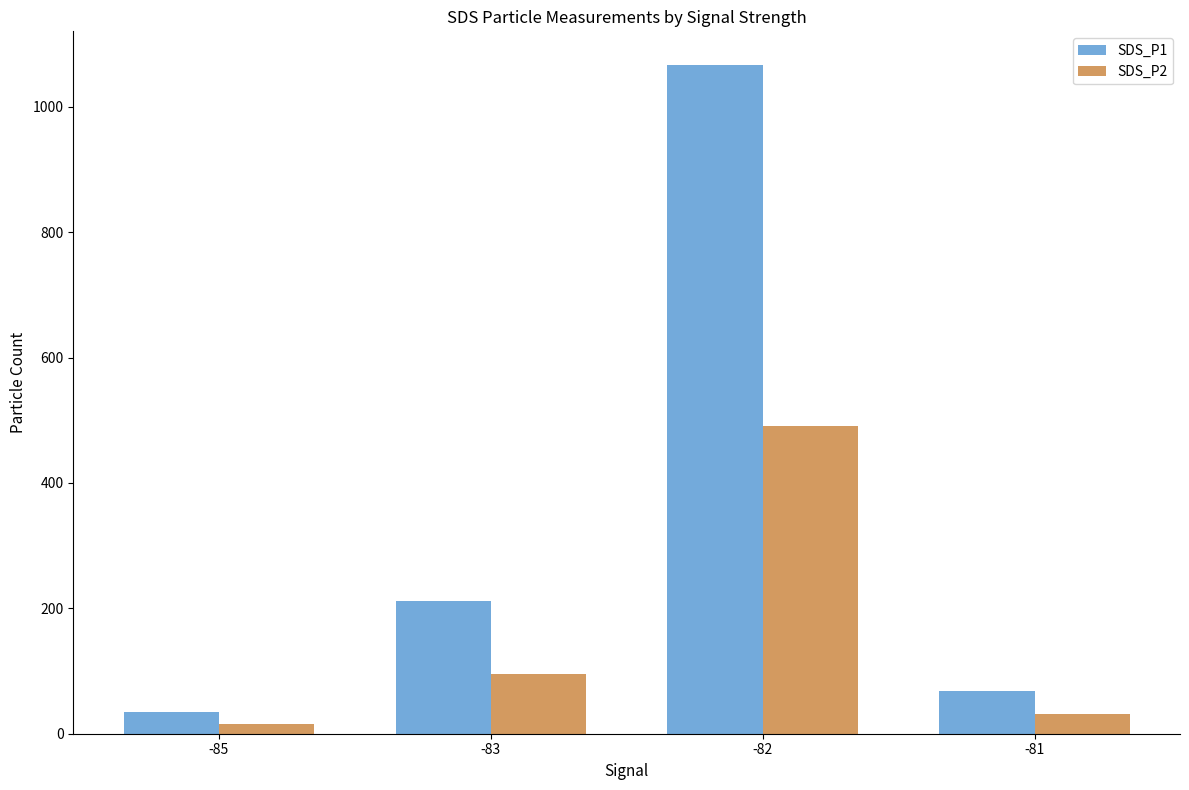

What is the total value across all series at -83?

306.4